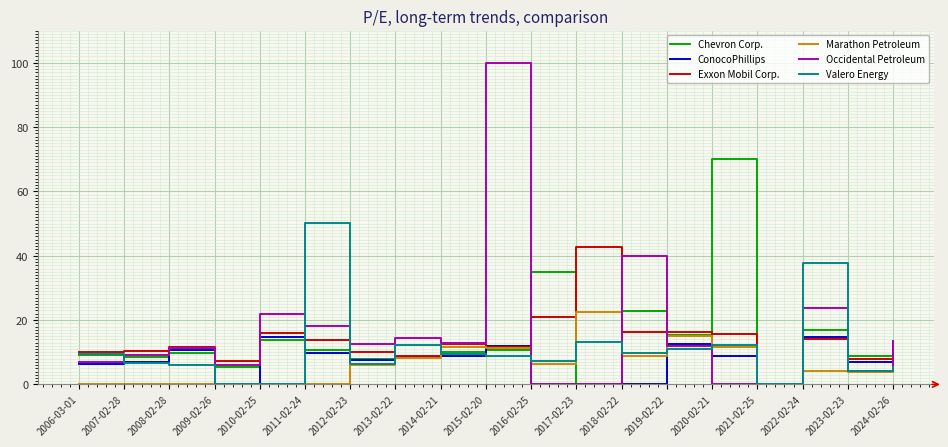

What is the average value of the Marathon Petroleum series?

6.1